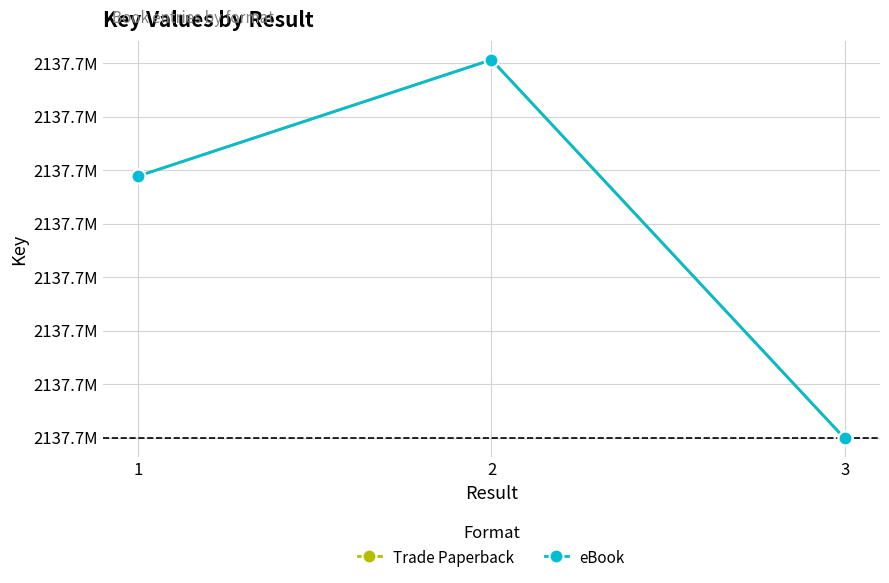

What is the difference between the second highest and minimum values in the eBook series?

24489